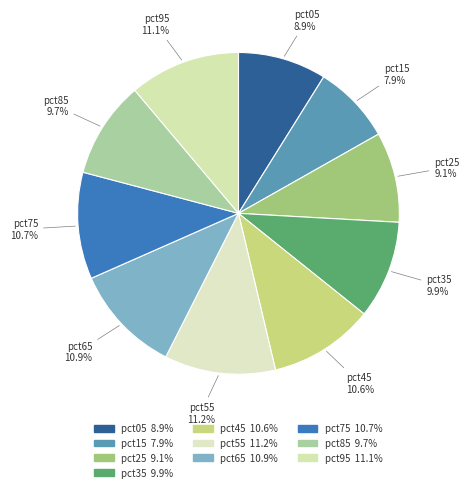

How many segments does this pie chart have?

10